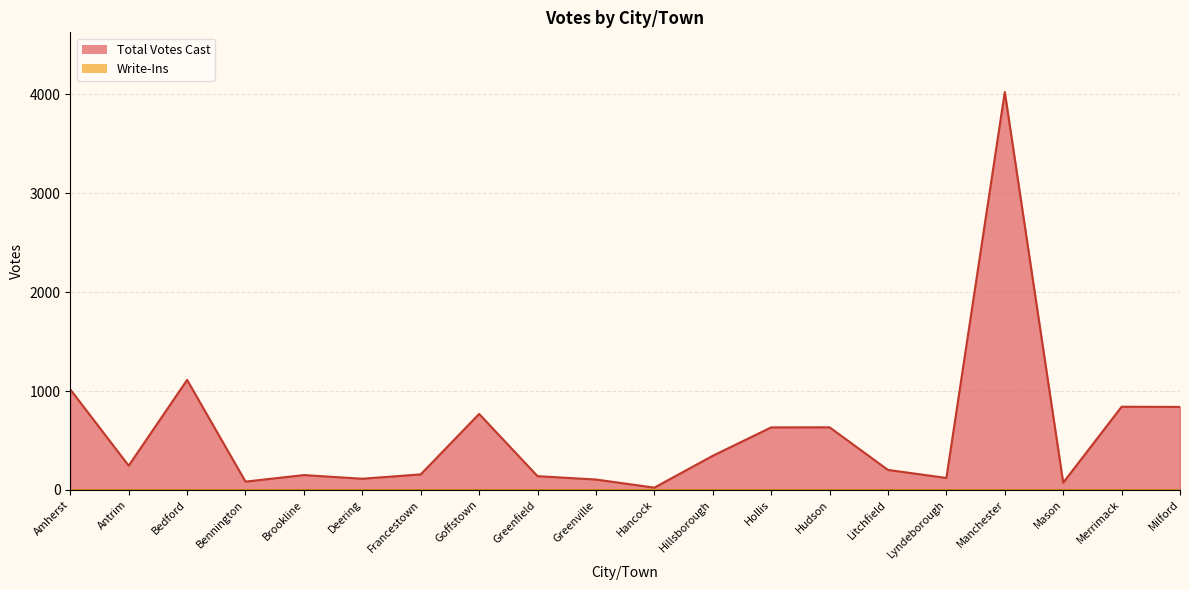

What is the minimum value shown in the chart?

23